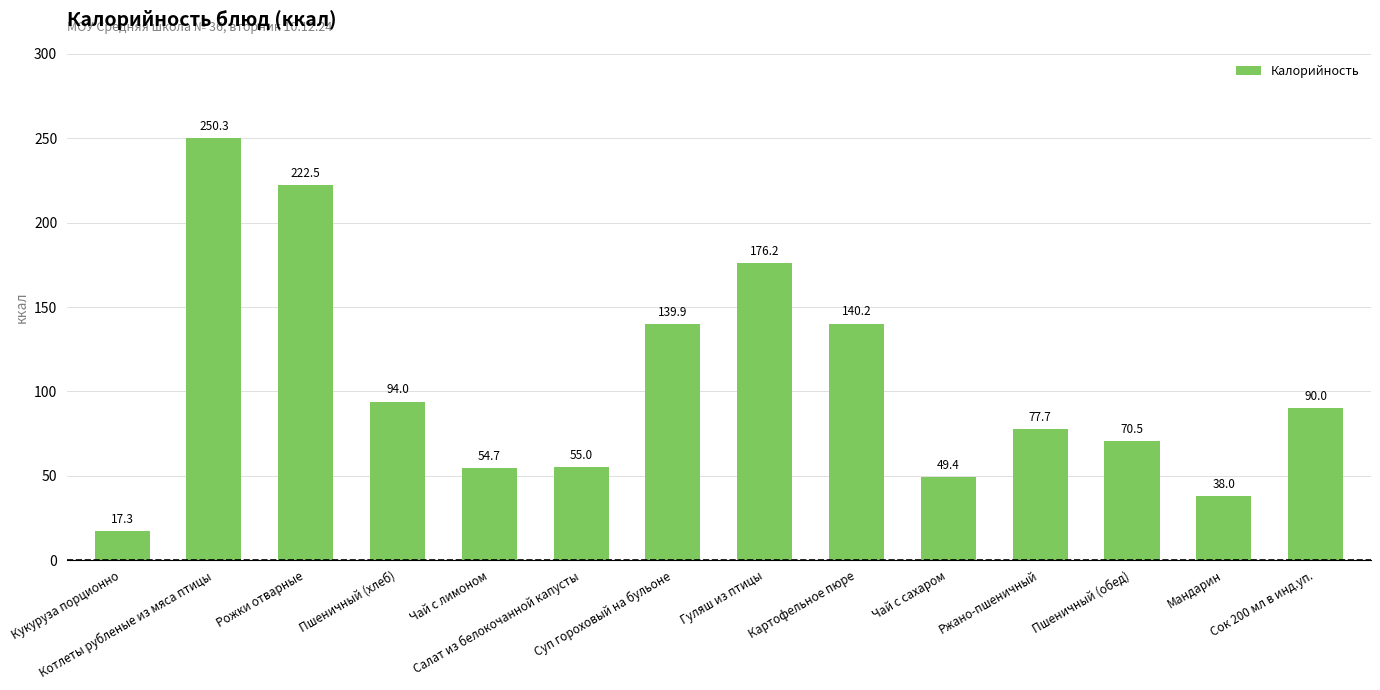

What is the value of the 7th bar from the left?

139.9